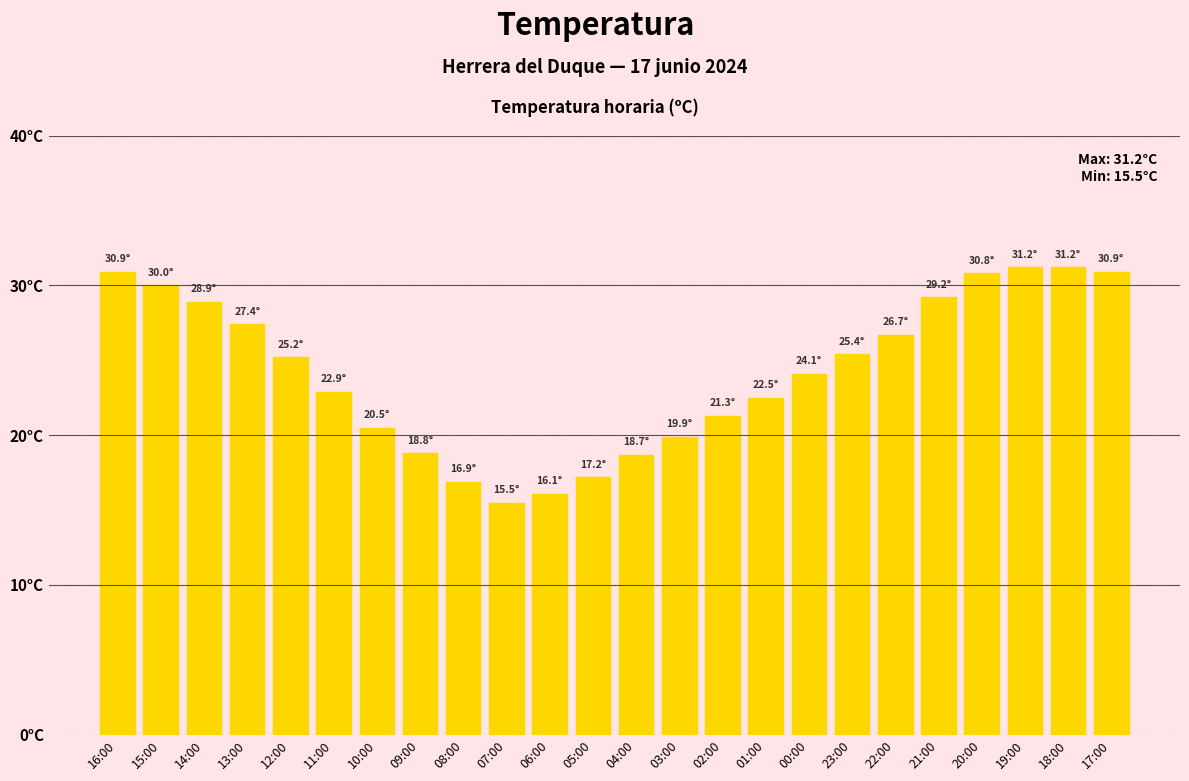

Does the chart contain any negative values?

No